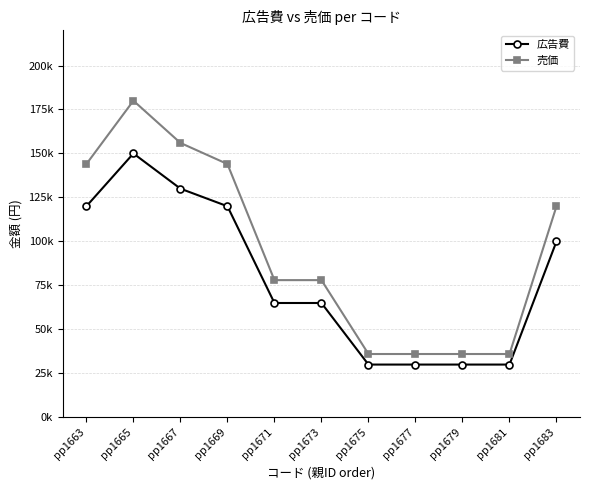

True or false: 売価 and 広告費 intersect in this chart.

False